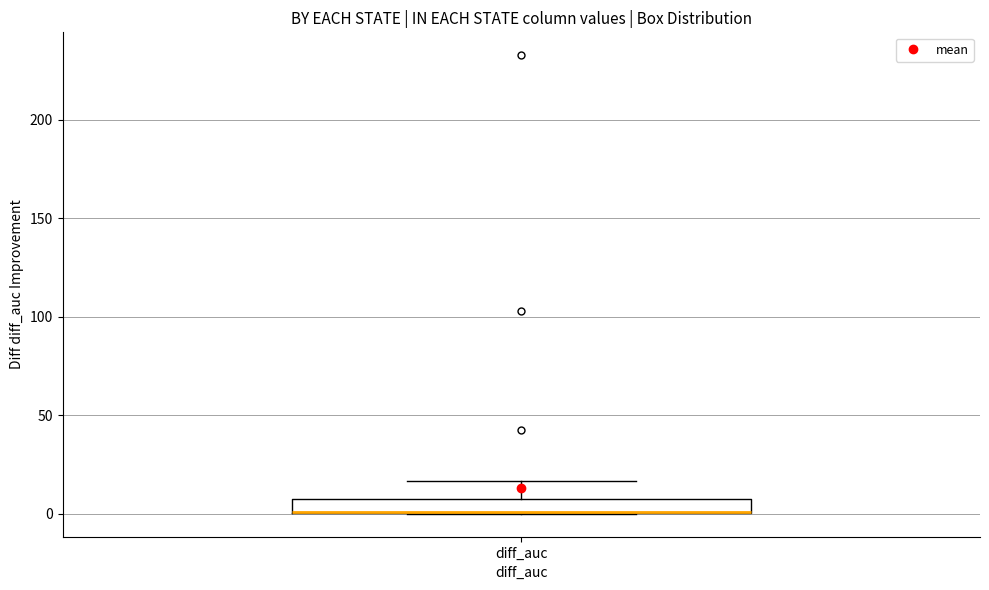

Where does the upper whisker of the box for diff_auc end on the y-axis? The values are not printed on the chart, so give them approximately, as read against the axis.

15